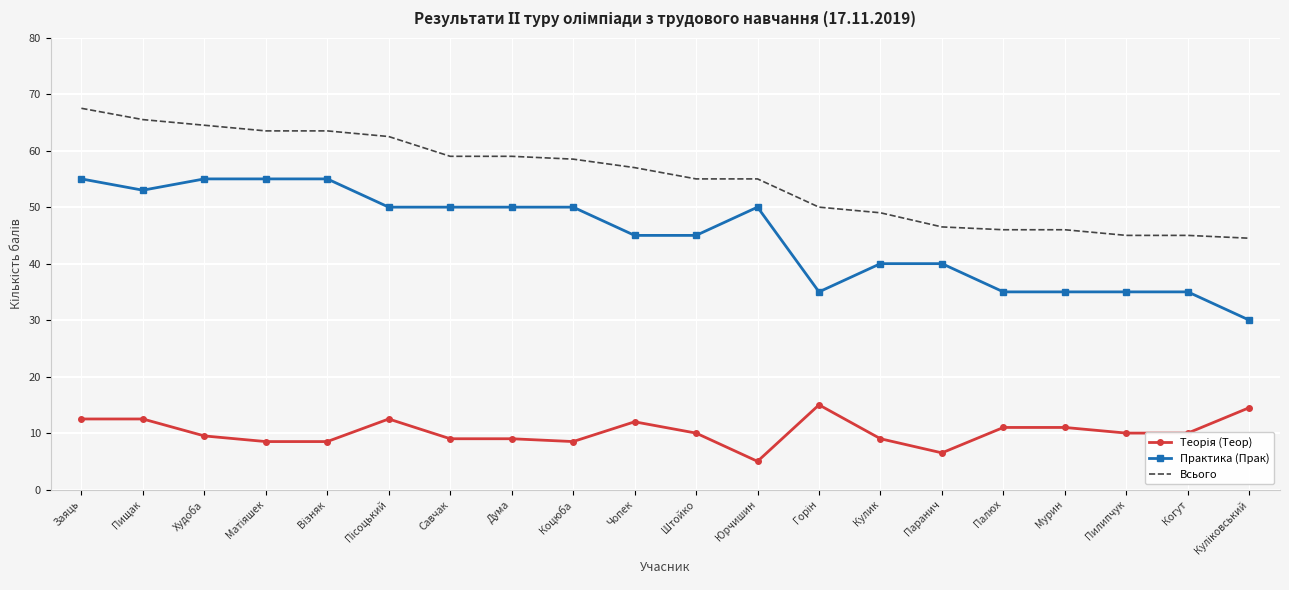

At which category does the chart reach its peak across all series?

Заяць